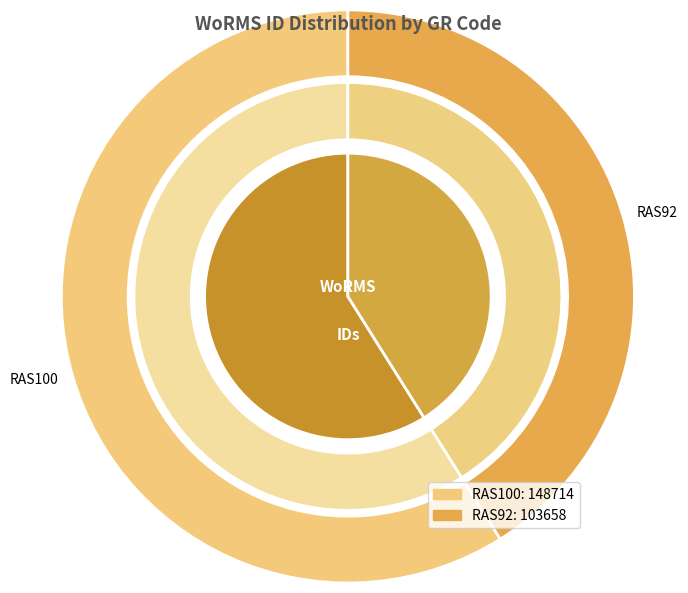

Which slice is the largest?

RAS100